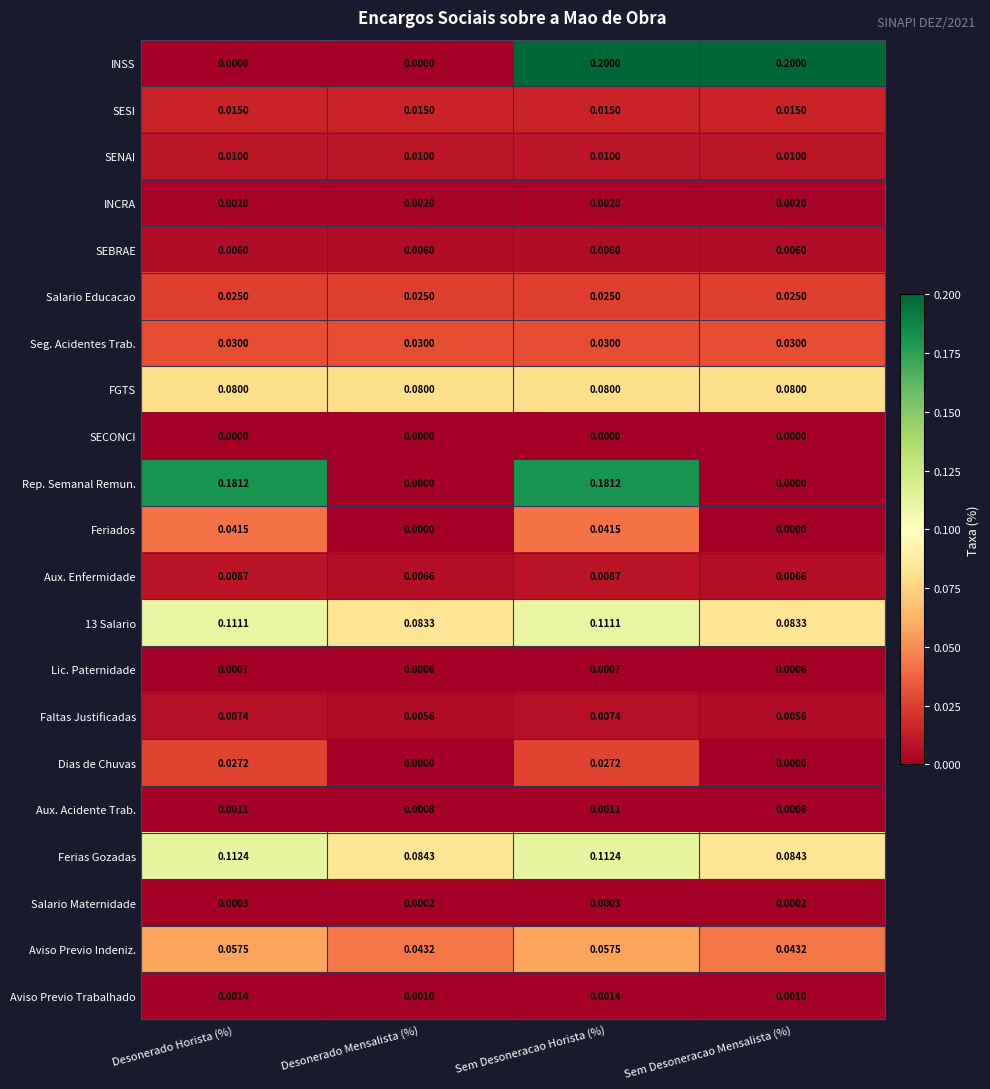

Which series has the largest total across all categories?

INSS